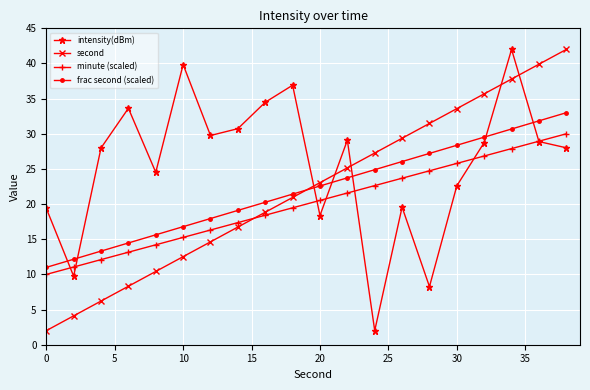

Which series ends up on top after the final intersection of intensity(dBm) and frac second (scaled)?

frac second (scaled)